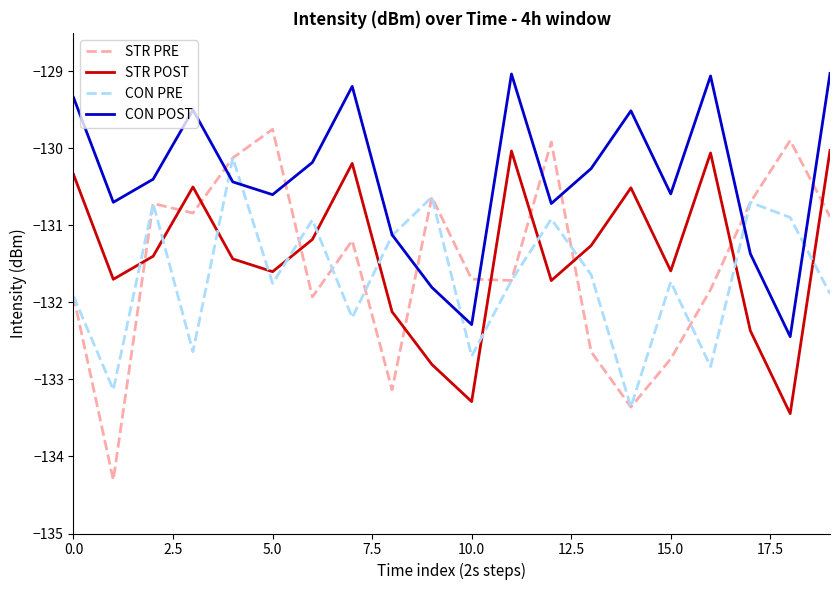

Which series has the largest total across all categories?

CON POST